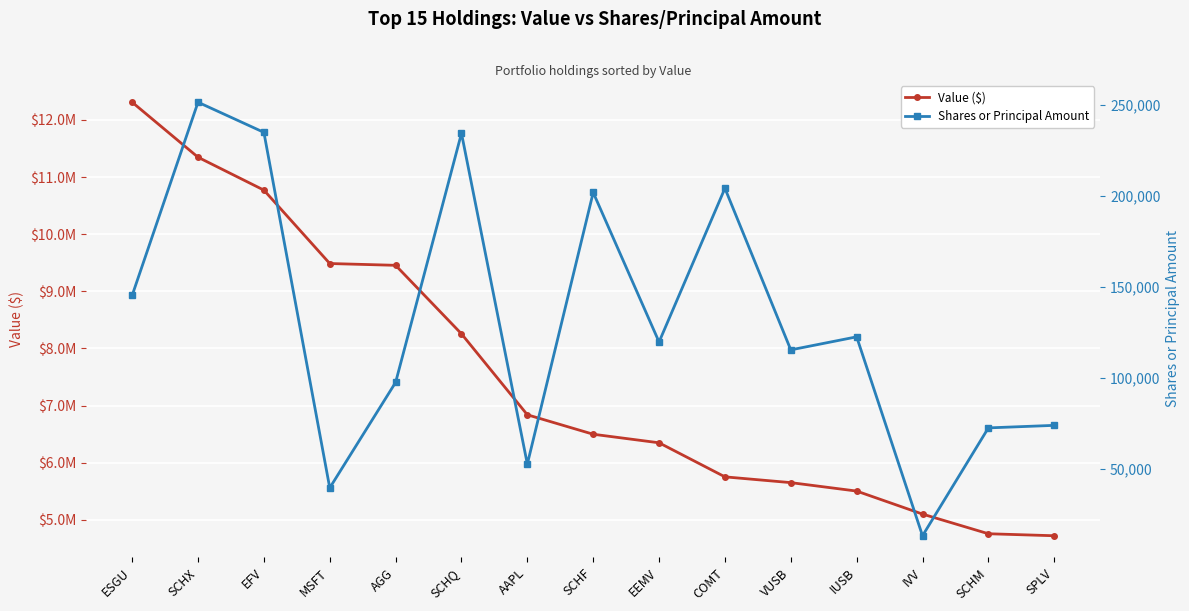

True or false: Value ($) has more than 2 points higher than both neighbors.

False